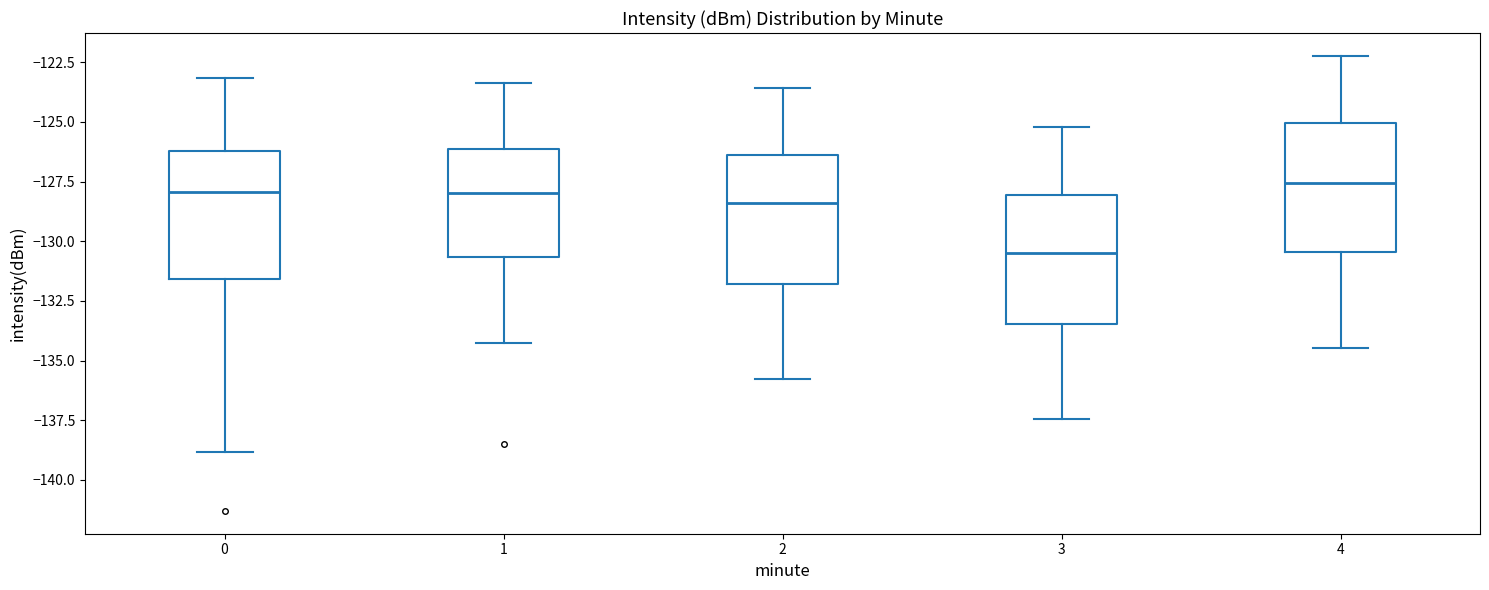

Where is the lower edge of the box at x = 3 on the y-axis? The values are not printed on the chart, so give them approximately, as read against the axis.

-133.5